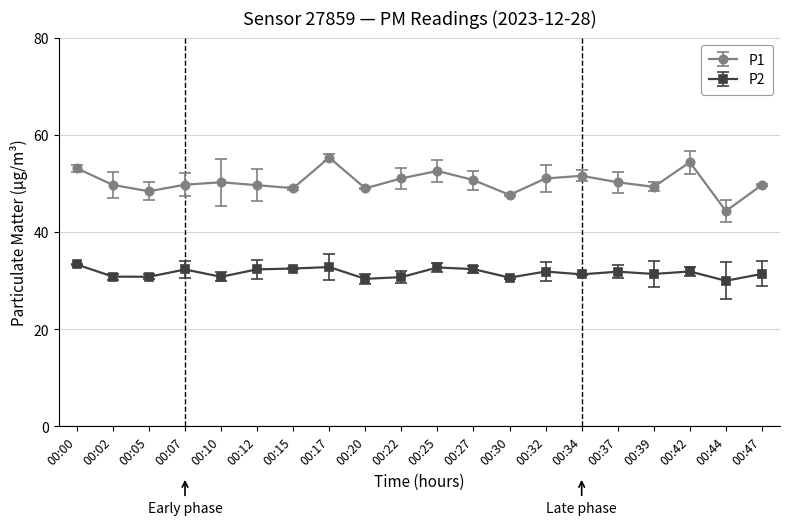

How many series are shown in this chart?

2